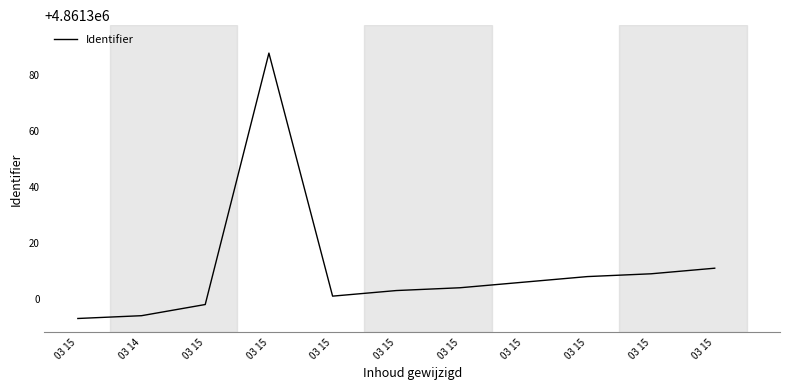

Is this an area chart (filled region under the line)?

No